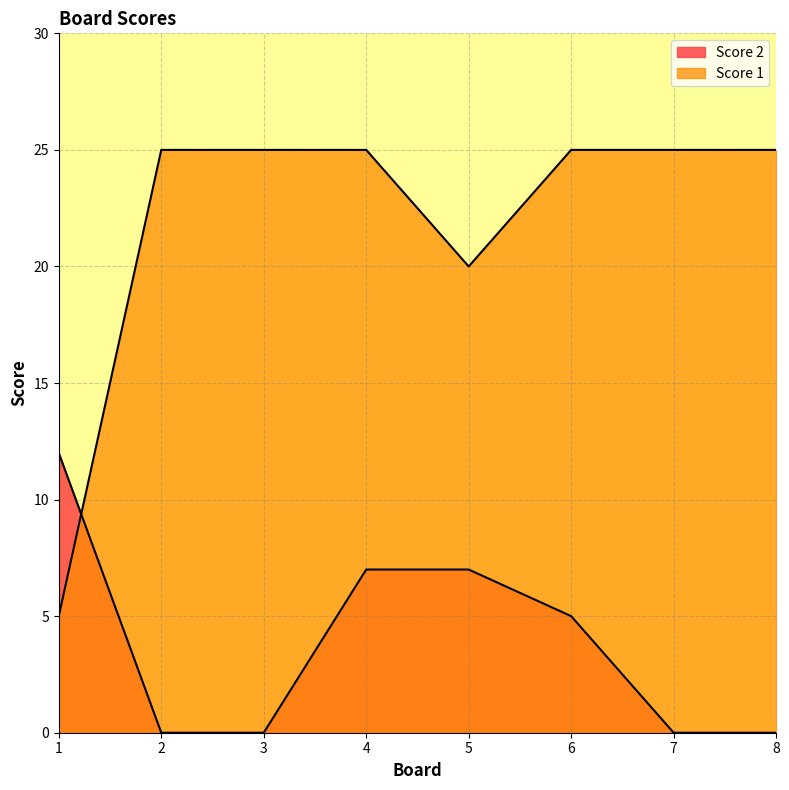

What is the sum of all Score 1 values?

175